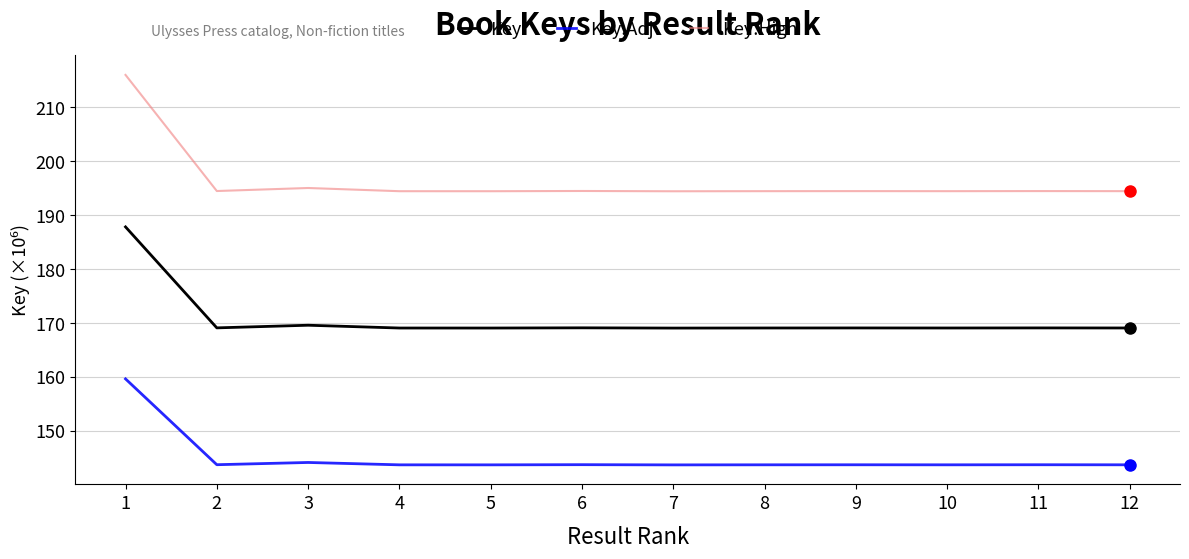

What is the greatest value displayed?

216.0